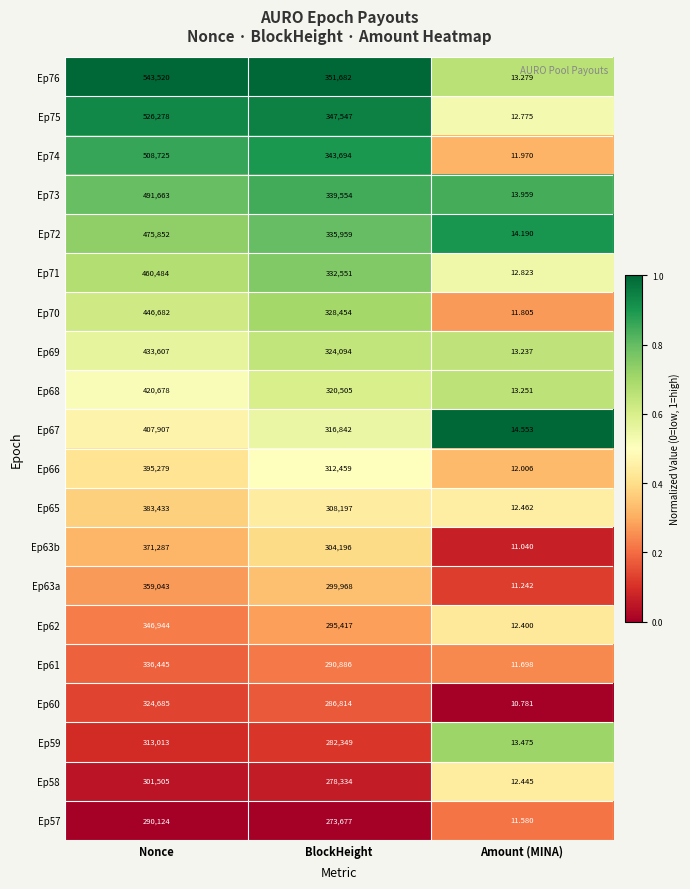

At which label does Ep66 first exceed 312459?

Nonce